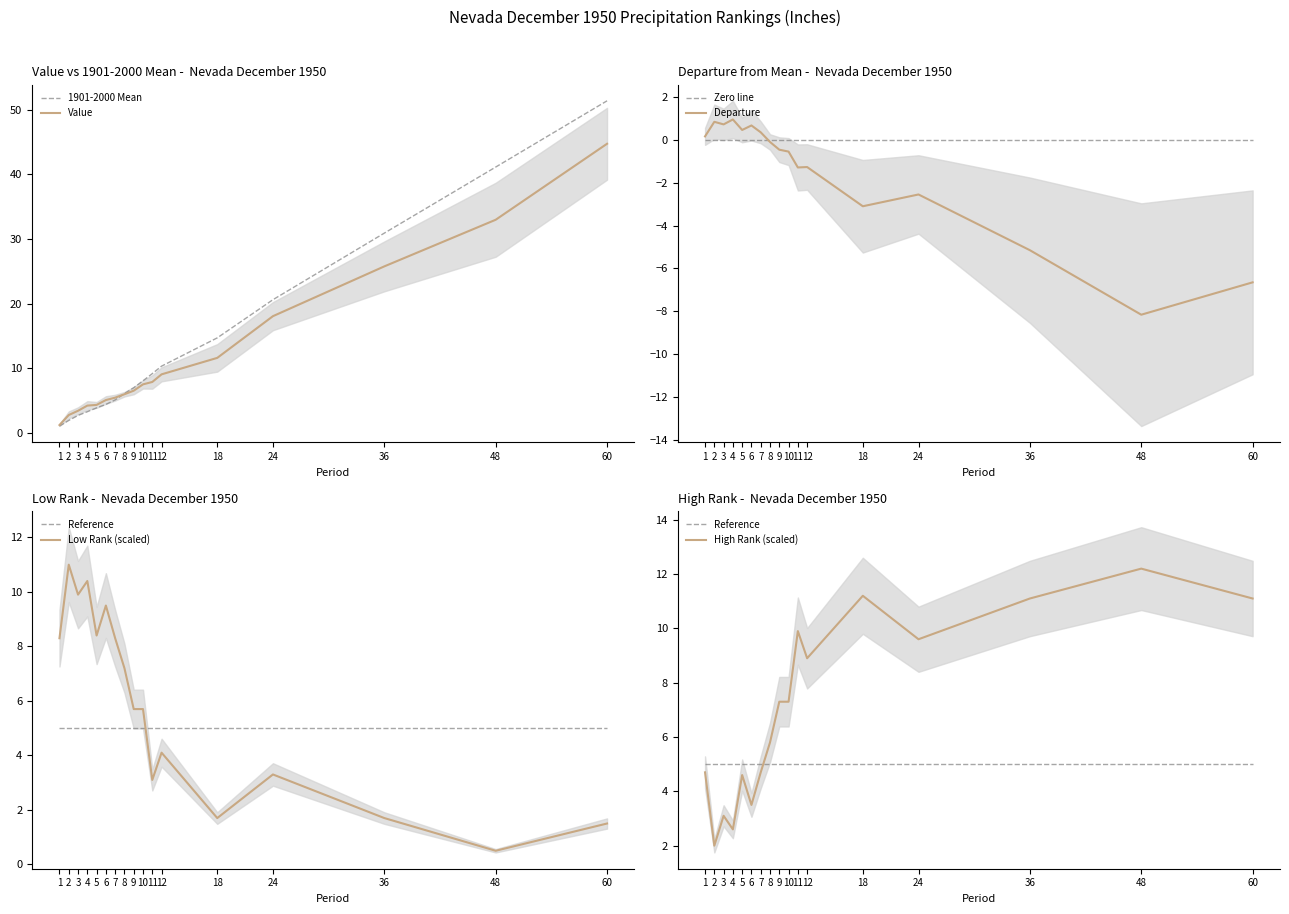

True or false: Mean and Departure cross at least once.

False